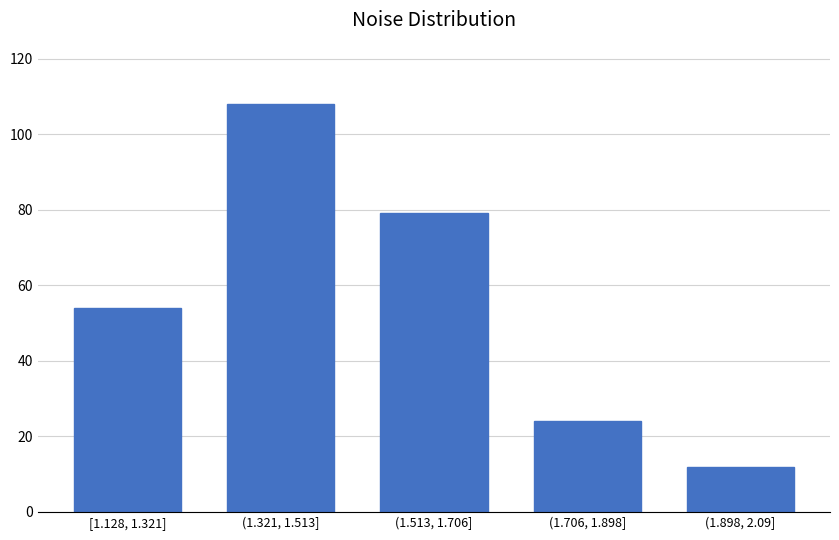

Reading left to right, list all the values displayed in this chart.

54	108	79	24	12